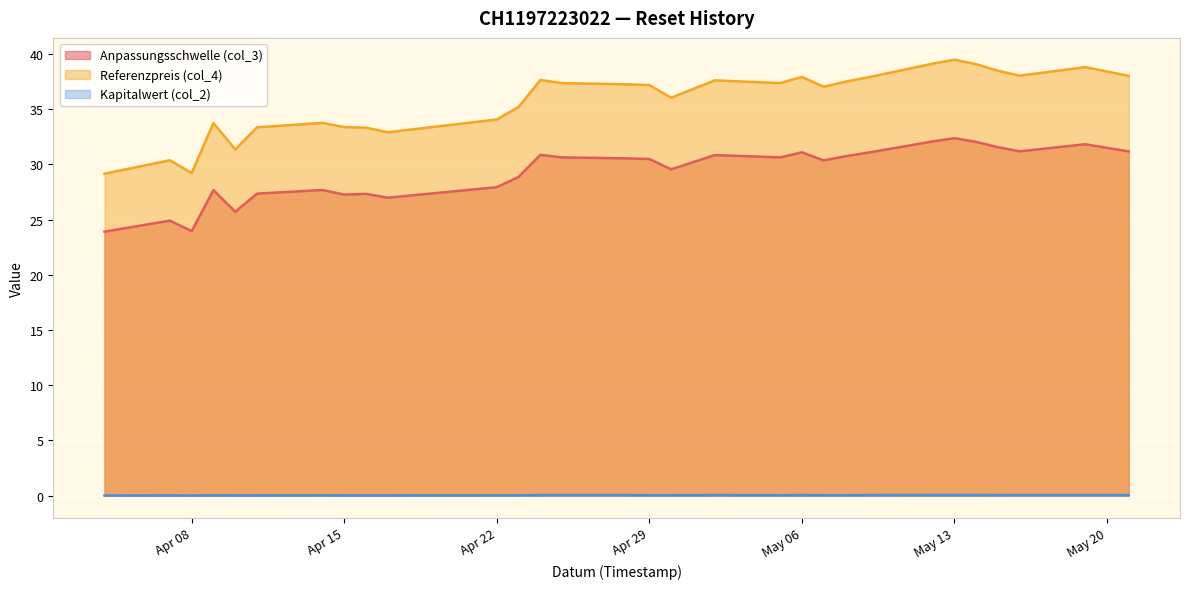

What are all the series names shown in the legend?

Anpassungsschwelle (col_3), Referenzpreis (col_4), Kapitalwert (col_2)